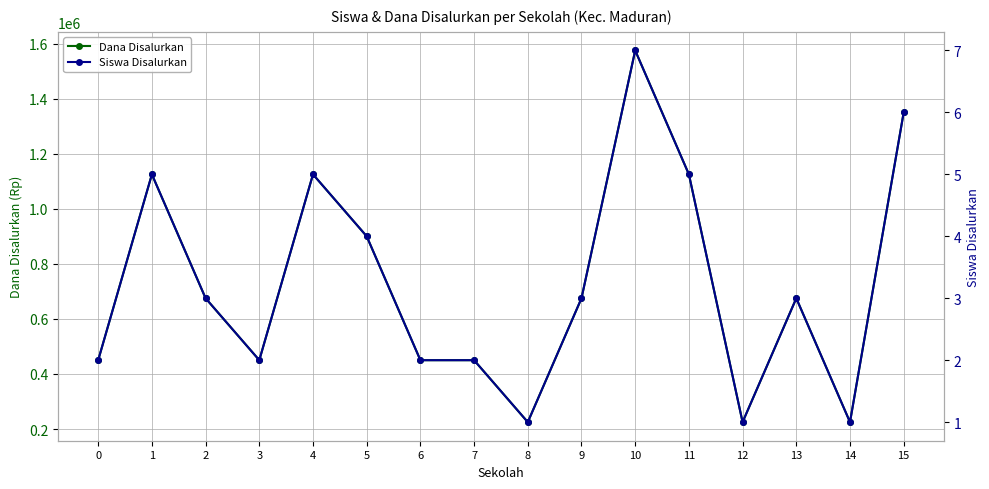

In Siswa Disalurkan, how many points are lower than both neighbors (excluding endpoints)?

4